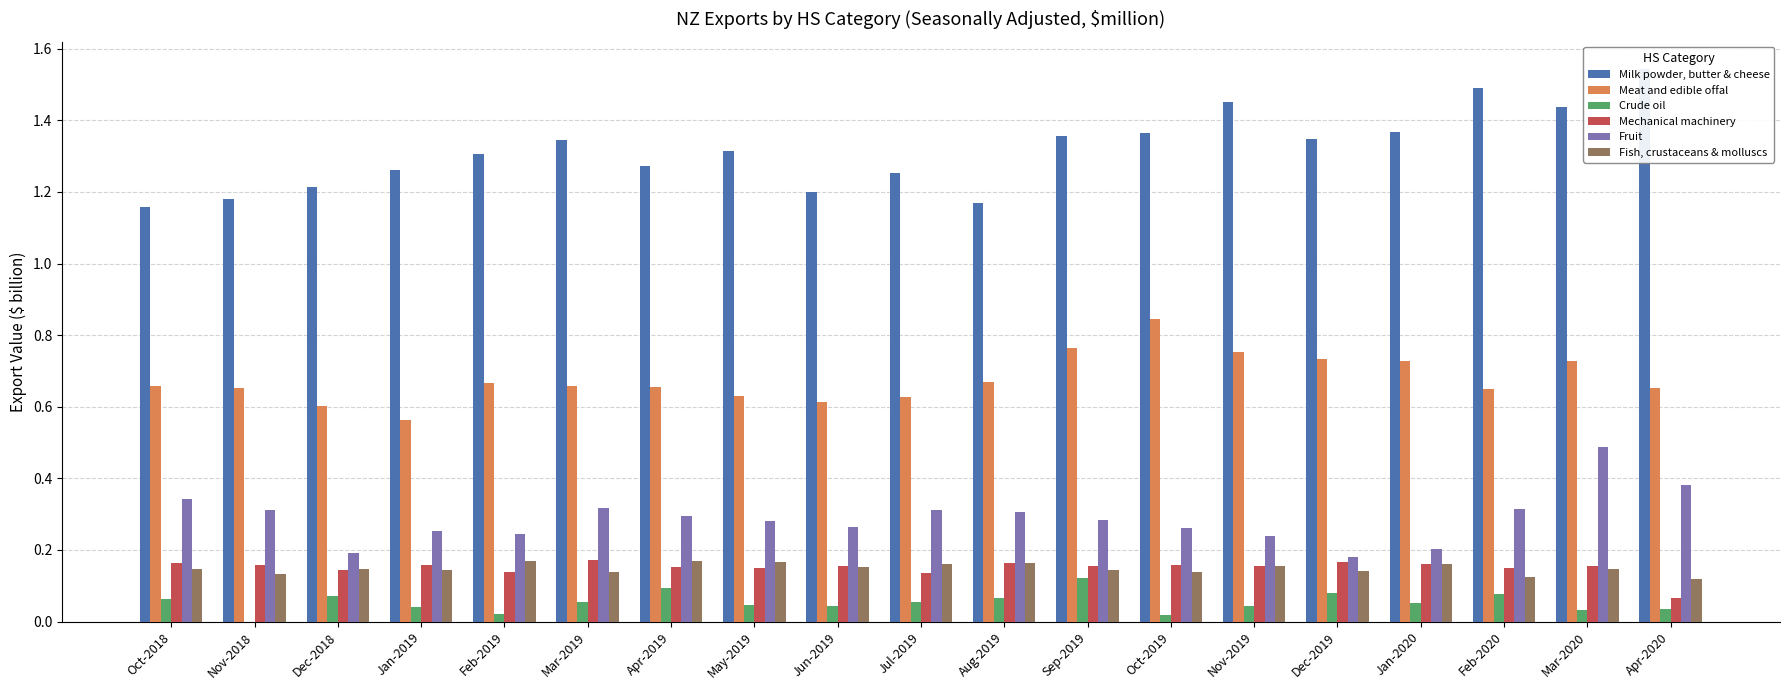

Is it true that Fruit equals 0.2 at Mar-2019?

False